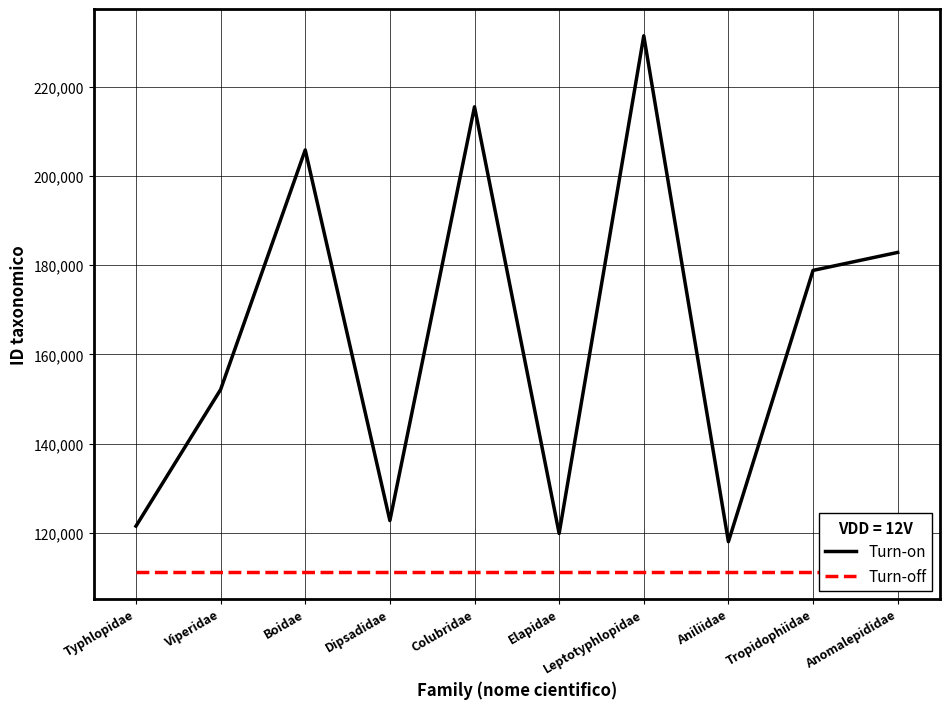

The value of Turn-on at Viperidae is 35495. True or false?

False